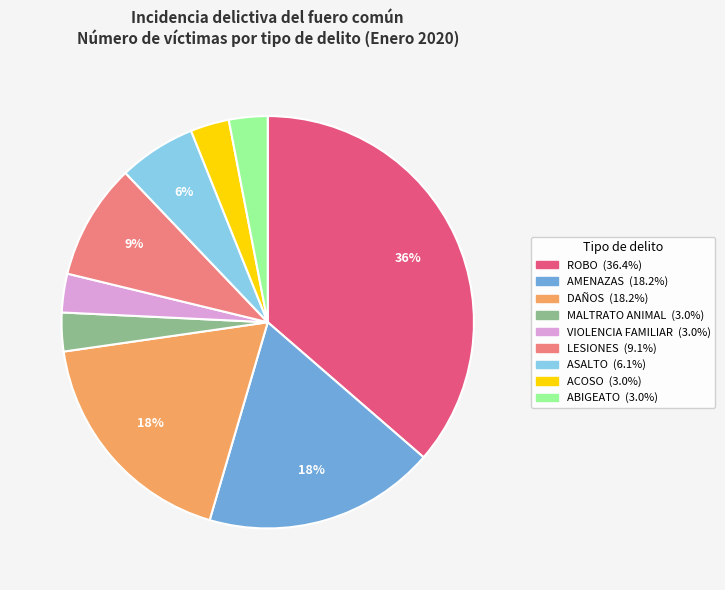

To the nearest percent, what is the difference between the largest and smallest slice percentages?

33%